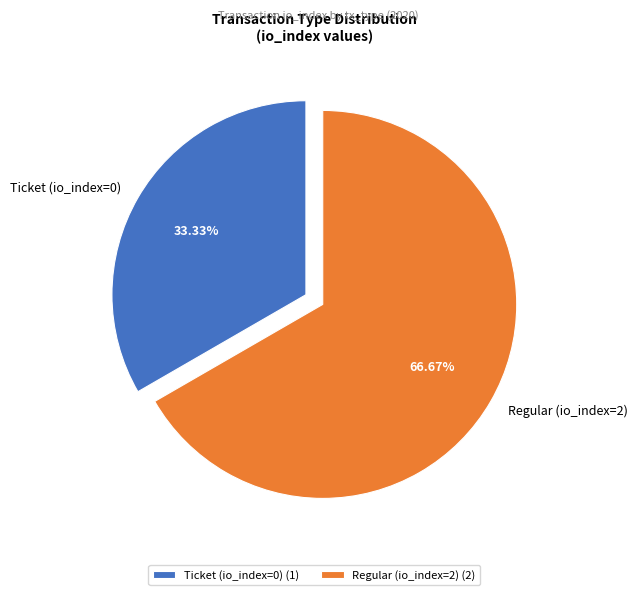

To the nearest percent, what percentage of the pie is Ticket (io_index=0)?

33%